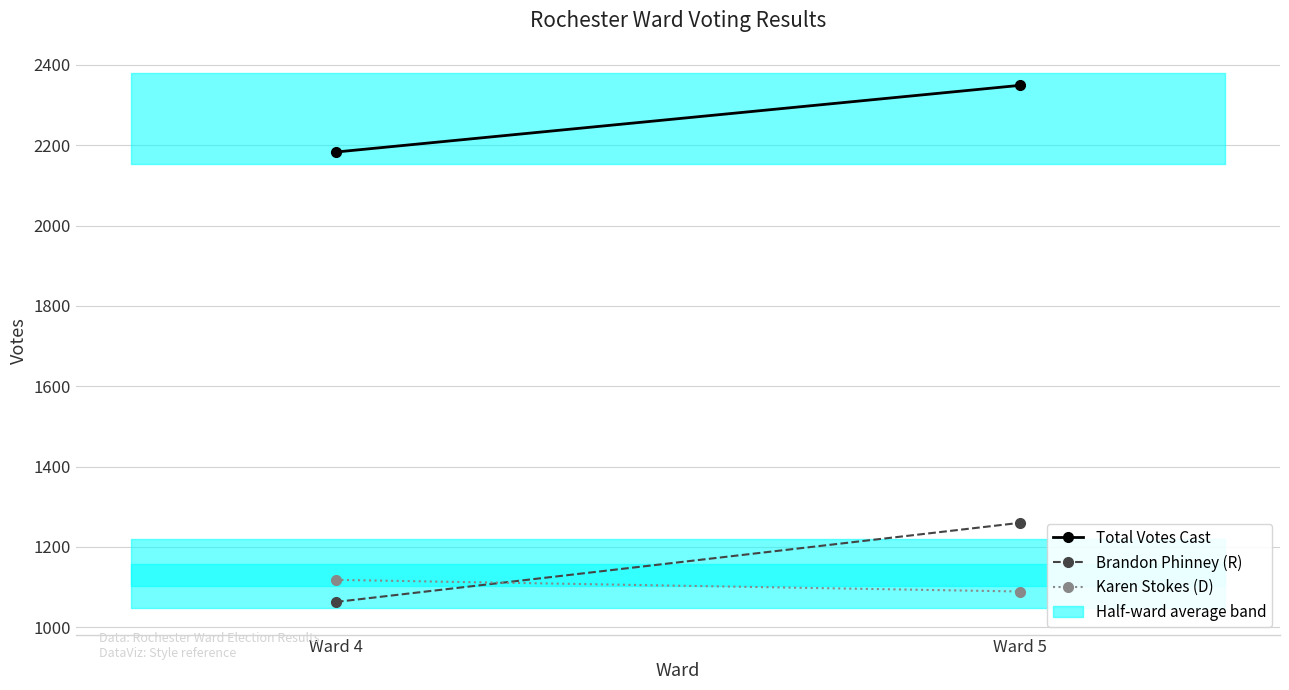

What is the value of the Brandon Phinney (R) point at the 1st from the left?

1063